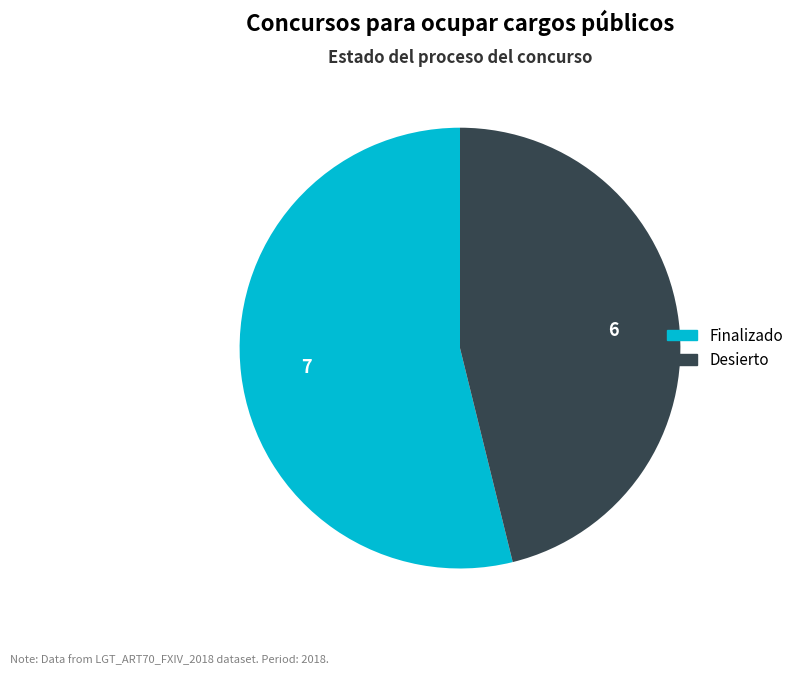

Combined, do Finalizado and Desierto account for over 50%?

Yes